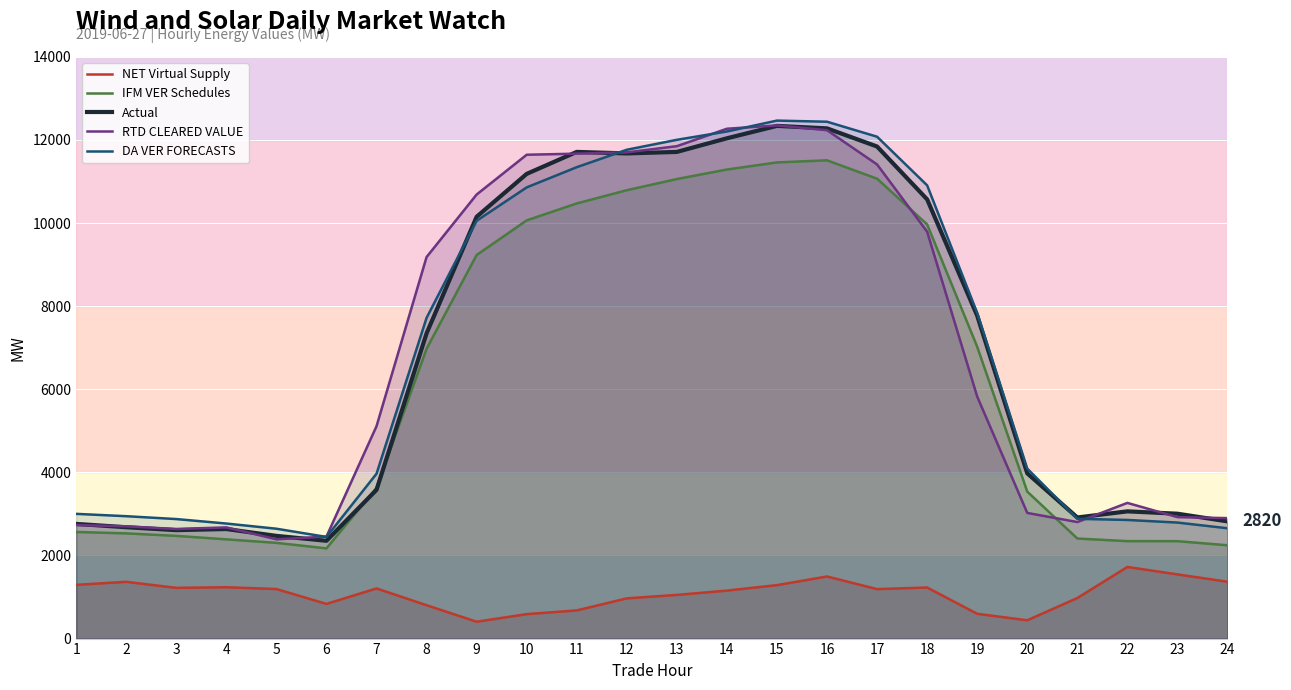

Reading left to right, extract all data points from this chart.

NET Virtual Supply: 1293.2	1365.8	1220.8	1235.8	1192.1	834.3	1206.9	803.1	406.0	588.4	678.1	968.4	1051.2	1154.7	1286.5	1494.4	1190.4	1229.0	596.4	440.6	976.2	1723.5	1544.6	1368.1
IFM VER Schedules: 2565.5	2531.7	2471.6	2388.2	2303.7	2171.0	3628.2	6974.3	9229.6	10063.5	10471.0	10789.2	11058.2	11287.2	11458.3	11508.4	11065.8	9965.9	7022.2	3536.3	2408.0	2344.8	2344.2	2245.8
Actual: 2759.5	2679.6	2609.4	2636.2	2471.6	2353.3	3578.7	7344.7	10150.1	11181.9	11711.1	11674.5	11710.6	12038.5	12337.3	12277.3	11840.4	10568.8	7769.3	3976.1	2914.0	3061.5	3005.1	2820.4
RTD CLEARED VALUE: 2732.2	2700.5	2637.1	2676.1	2389.2	2454.3	5110.2	9180.9	10685.2	11642.8	11668.8	11700.1	11848.9	12268.6	12348.1	12233.0	11408.6	9790.7	5823.2	3023.7	2804.3	3264.8	2922.8	2898.7
DA VER FORECASTS: 3001.4	2945.1	2876.0	2768.4	2643.7	2445.9	3966.9	7717.9	10053.8	10857.0	11343.3	11762.7	12001.6	12202.7	12464.5	12437.1	12076.4	10906.3	7834.7	4089.7	2882.4	2854.5	2791.7	2654.8